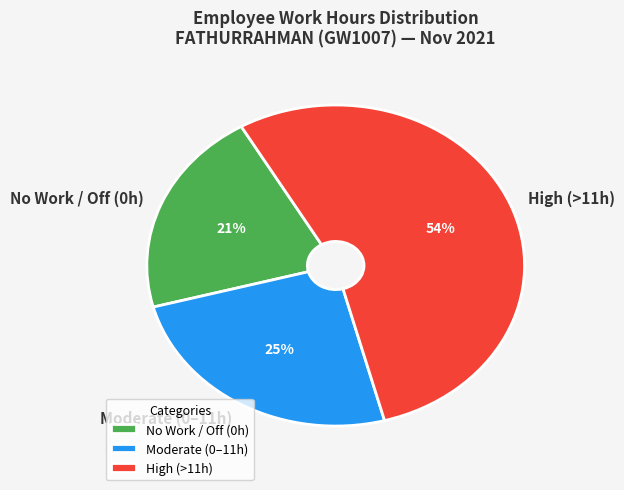

Is there a majority slice in this chart?

Yes